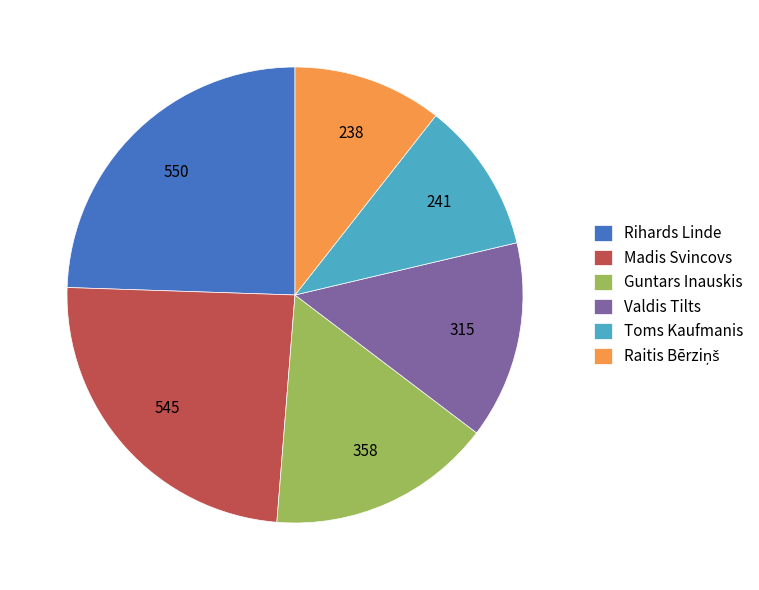

Which has a higher value, Rihards Linde or Valdis Tilts?

Rihards Linde